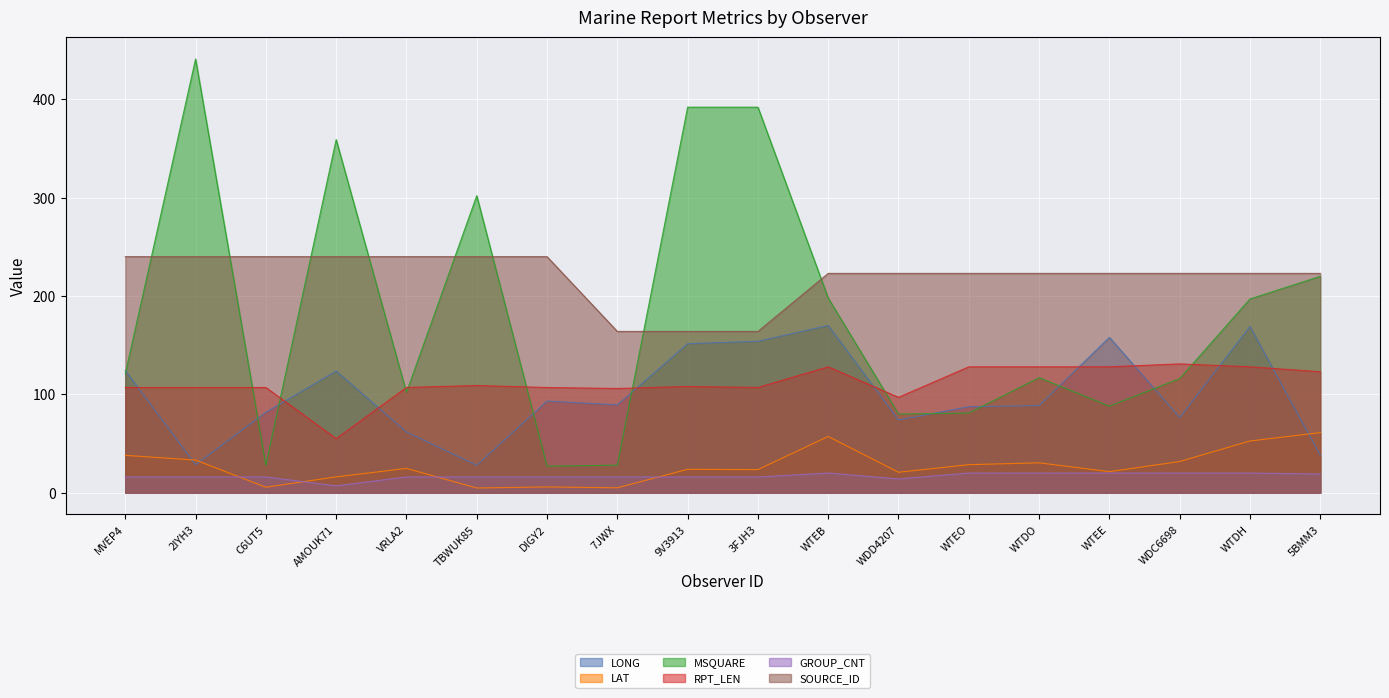

True or false: GROUP_CNT and SOURCE_ID intersect in this chart.

False